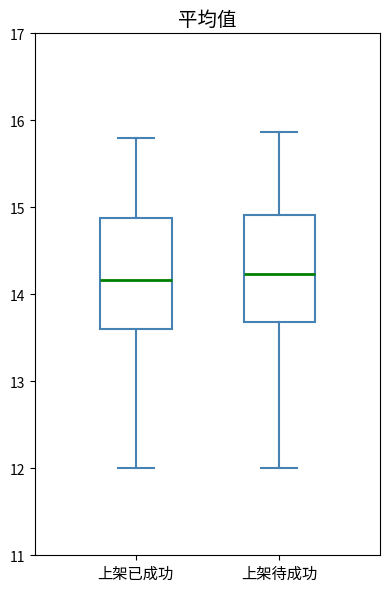

Reading left to right, transcribe this box plot: for each box, give where its median line is, the range the box spans, and where its two whiskers end, as read against the y-axis. The values are not printed on the chart, so give them approximately, as read against the axis.

上架已成功: median 14.2, box 13.6 to 14.9, whiskers 12.0 to 15.8
上架待成功: median 14.2, box 13.7 to 14.9, whiskers 12.0 to 15.9